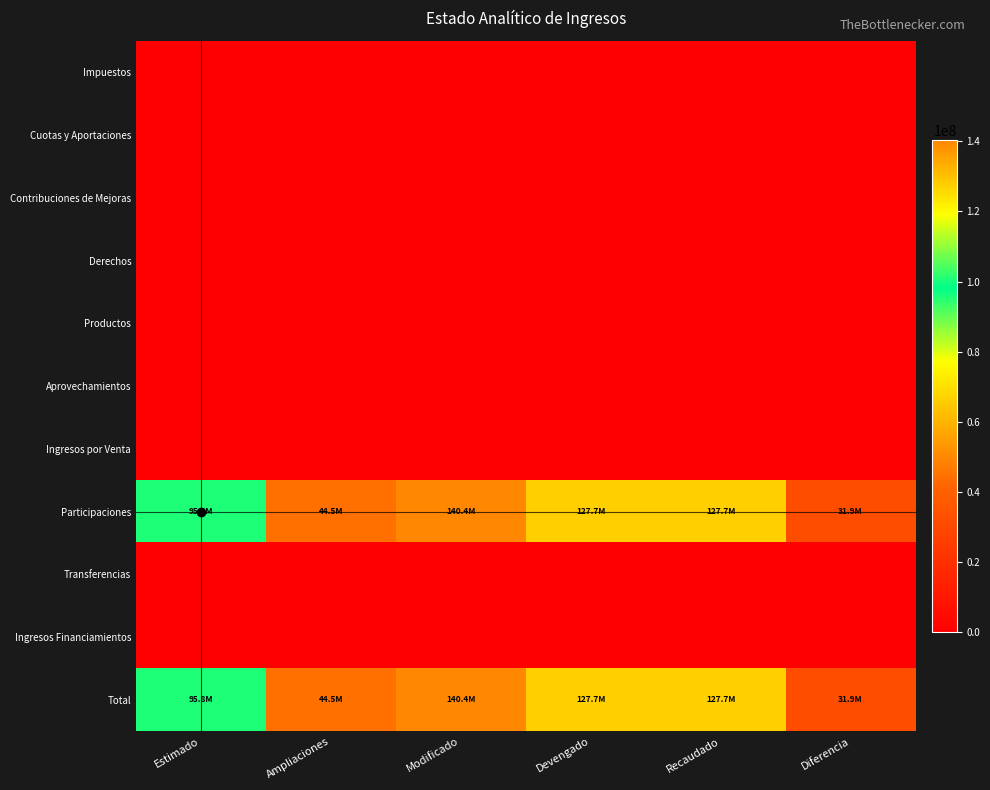

How many series are shown in this chart?

11